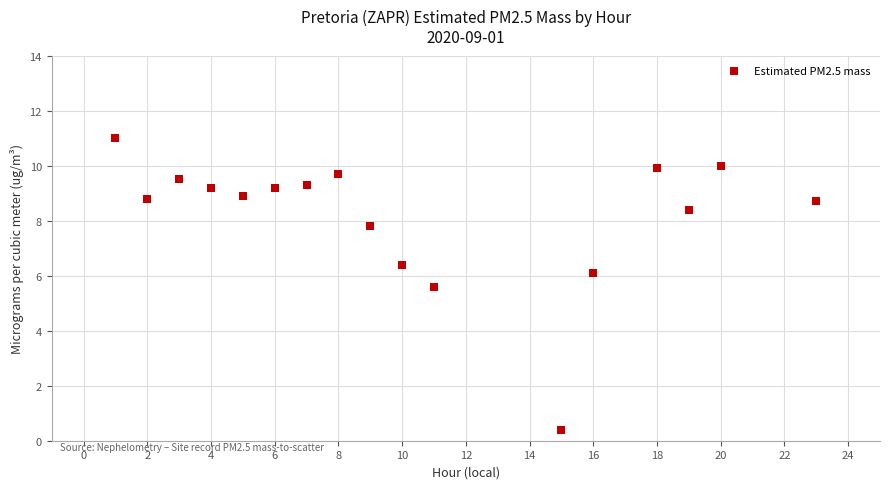

What is the range of X values (max minus min)?

22.0